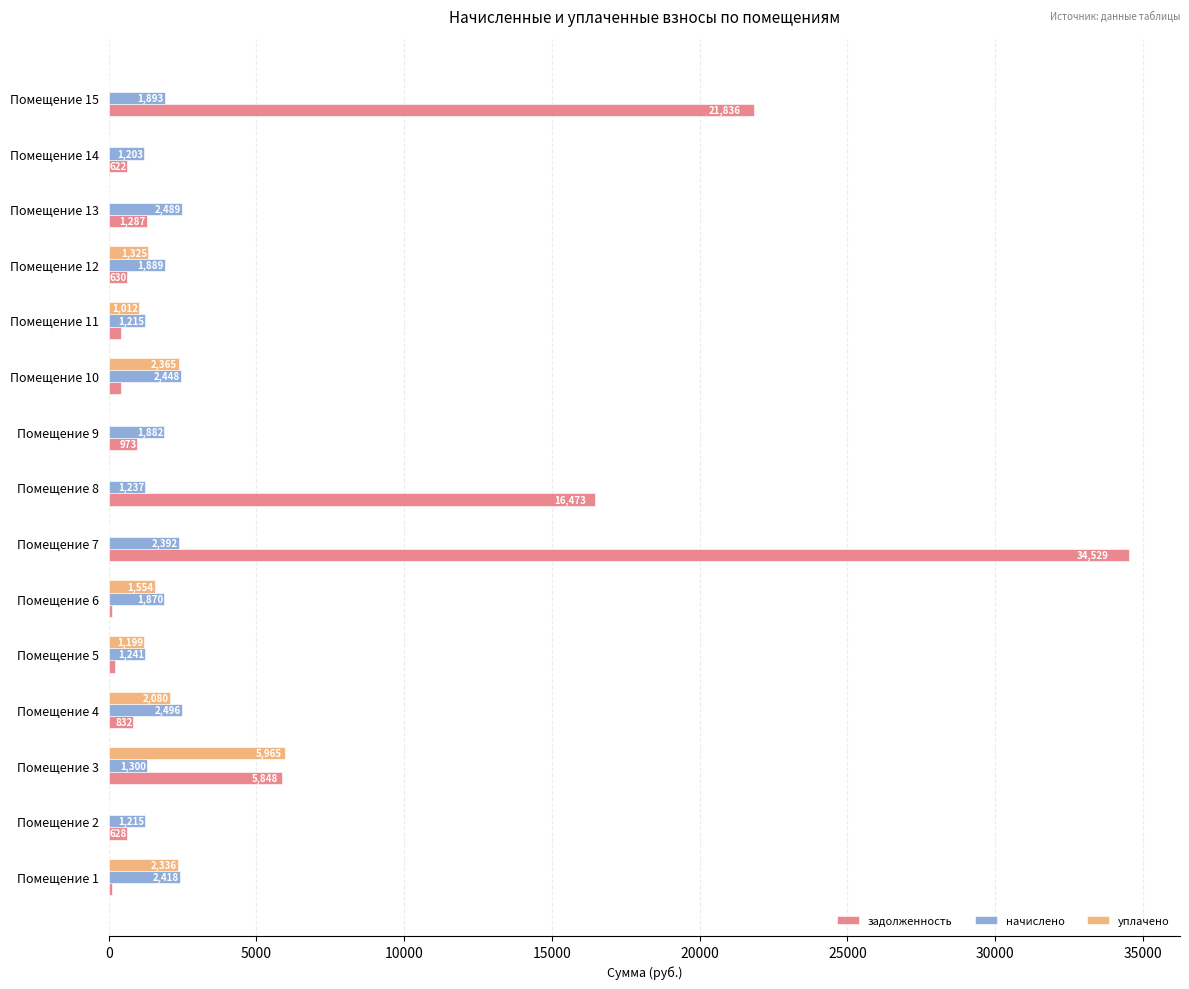

At which category is the sum across all series the highest?

Помещение 7